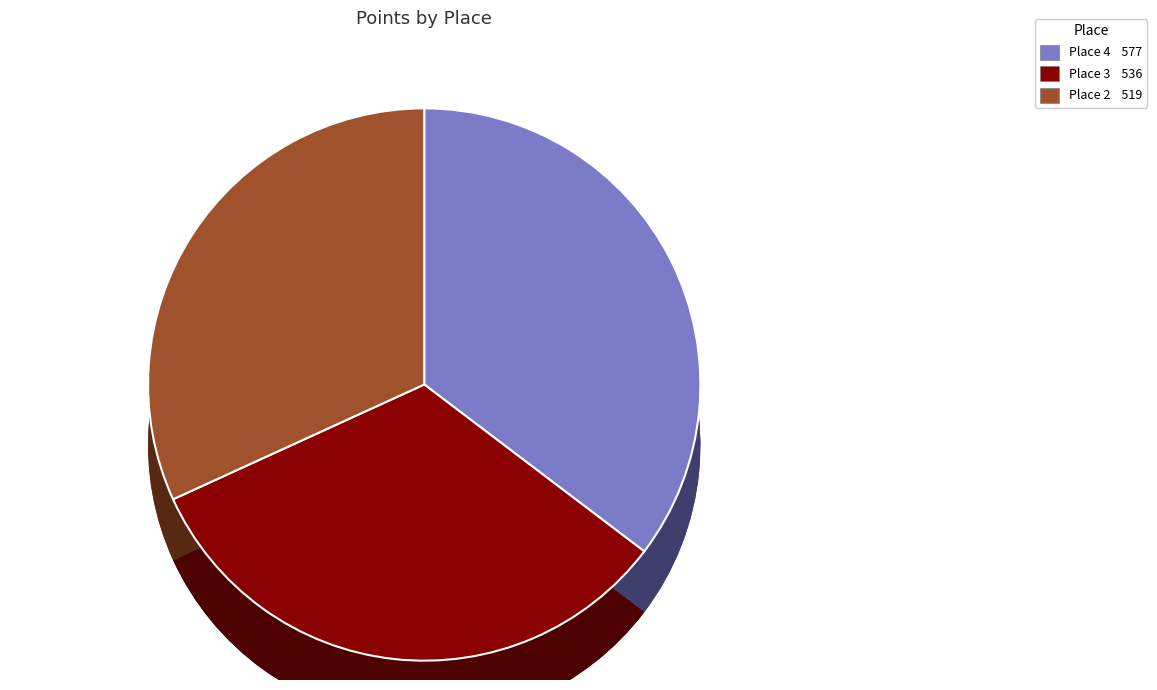

Rank the categories by value from highest to lowest.

Place 4, Place 3, Place 2